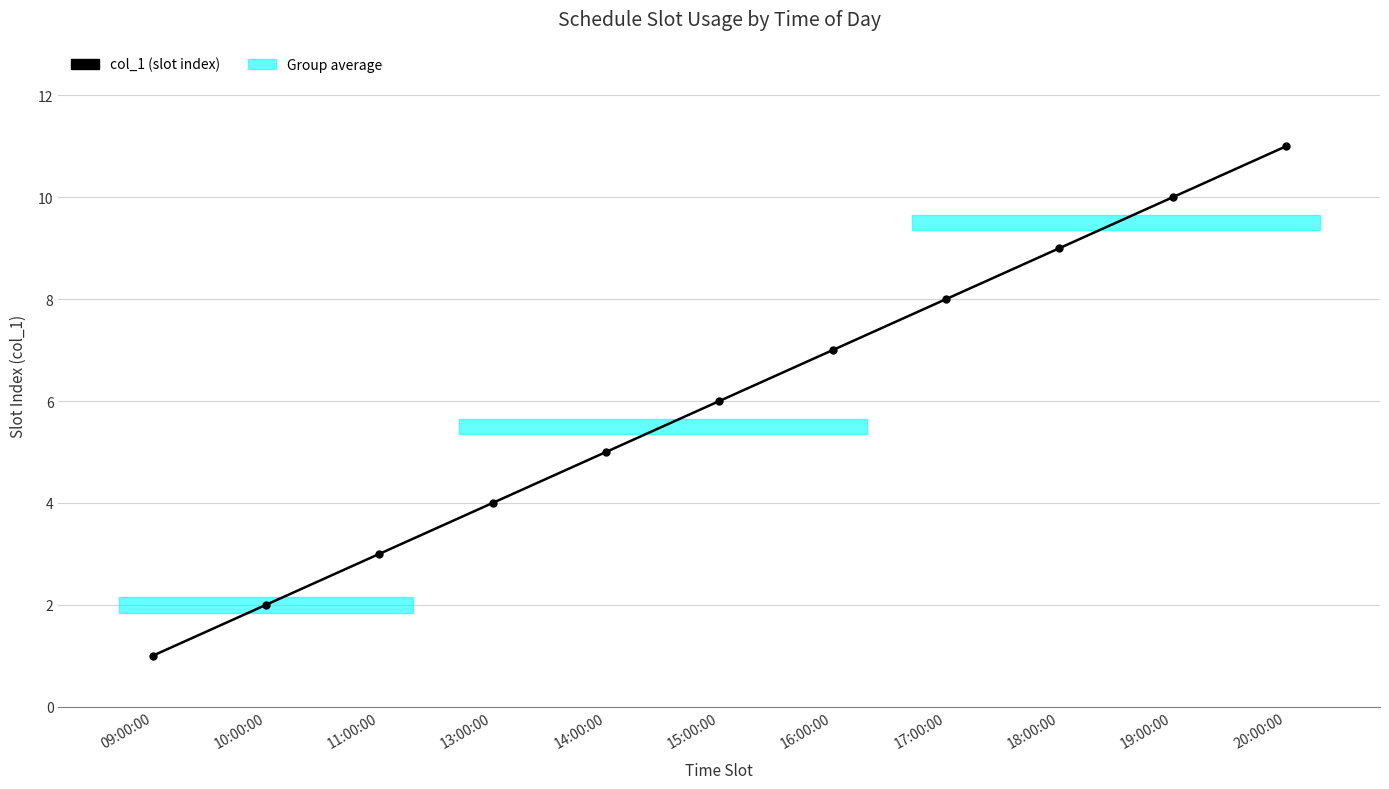

True or false: the data has more than 0 interior local peaks.

False